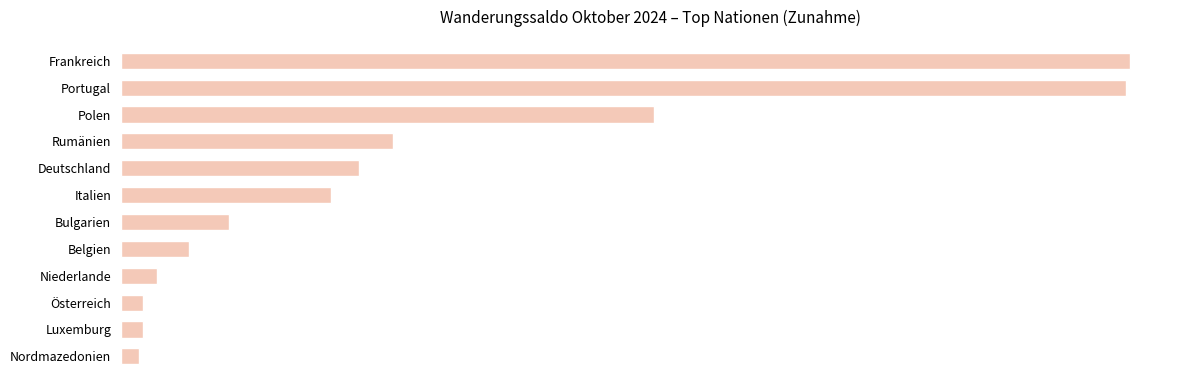

Where is the data nearest to the value 257?

Polen